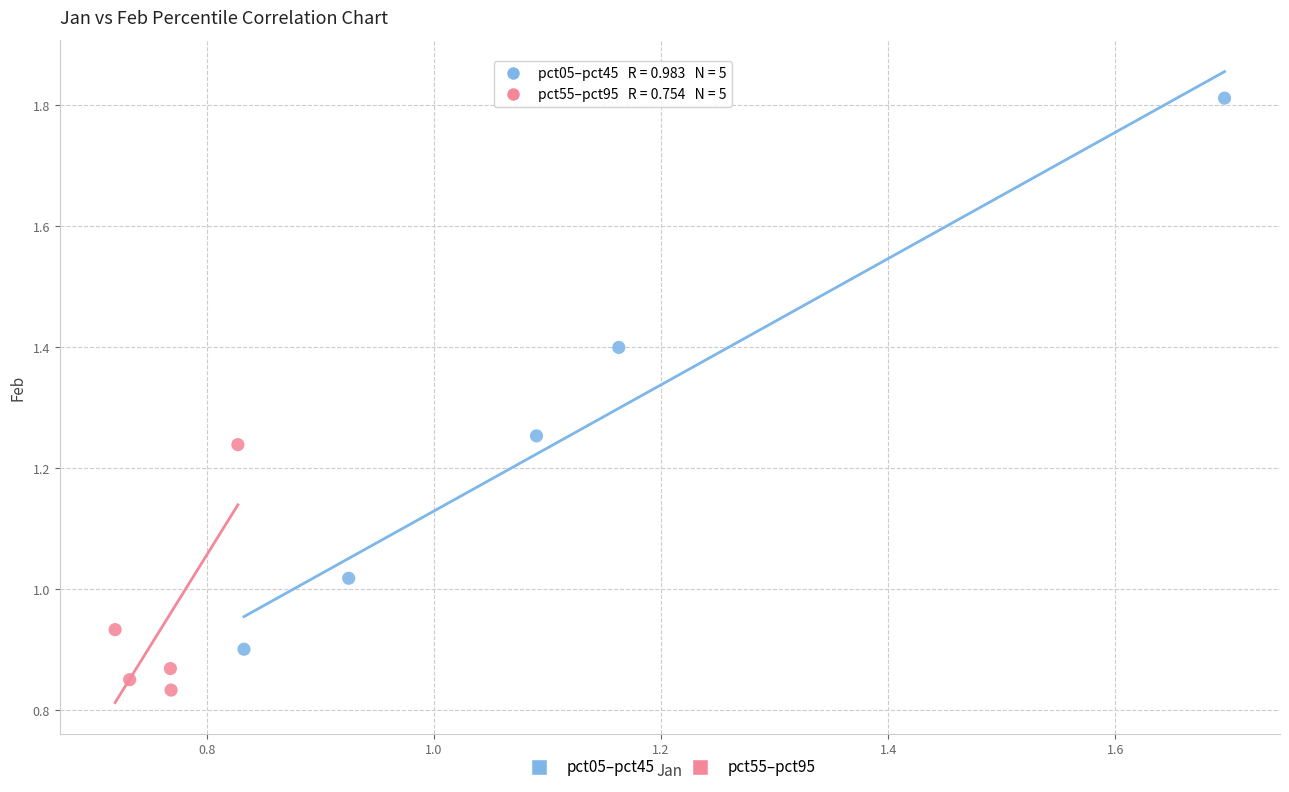

Which series contains the lowest Y value?

pct55–pct95